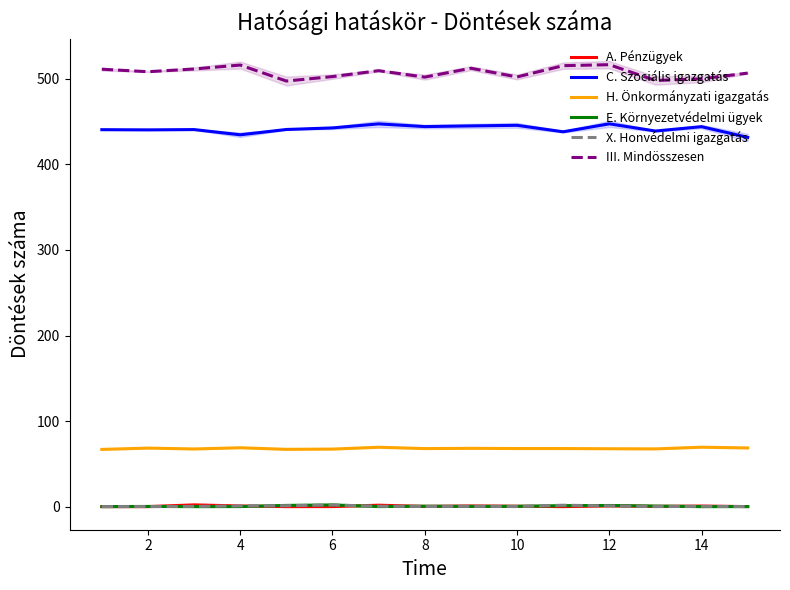

Between 6 and 8, which is larger?

6